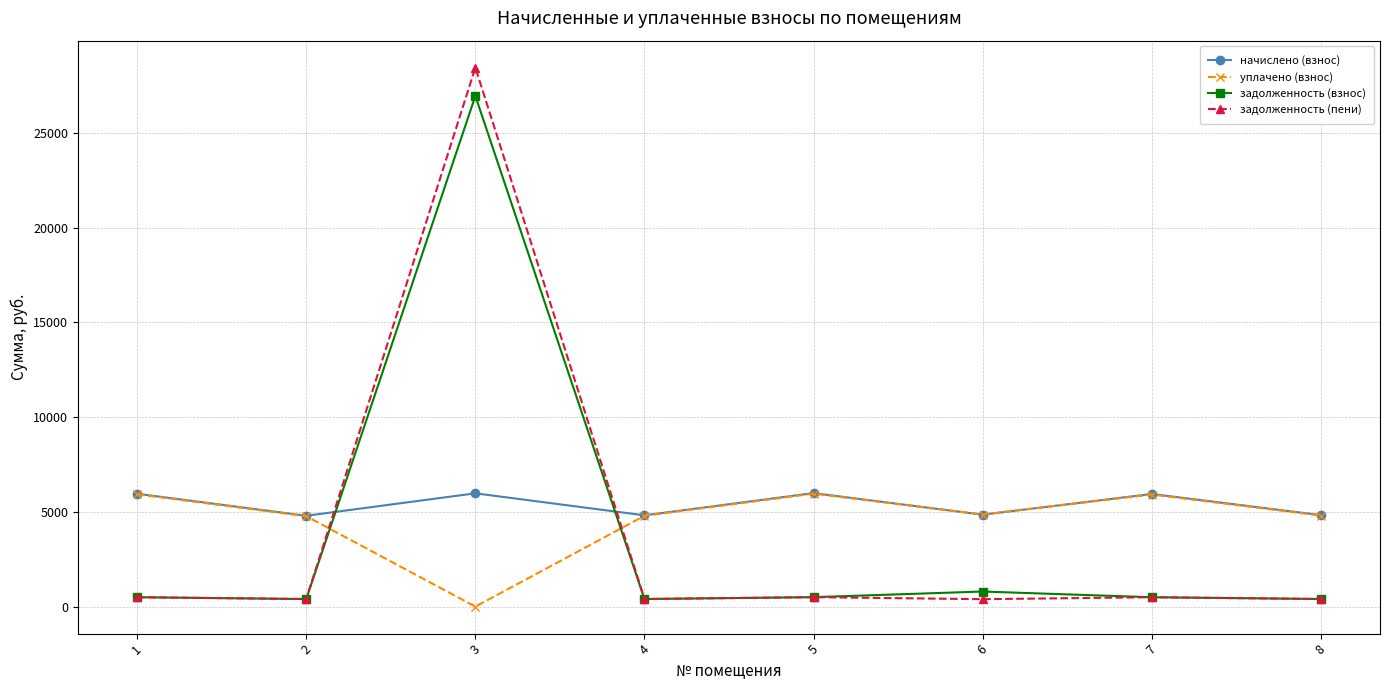

Between 3 and 7, which series saw the biggest shift?

задолженность (пени)